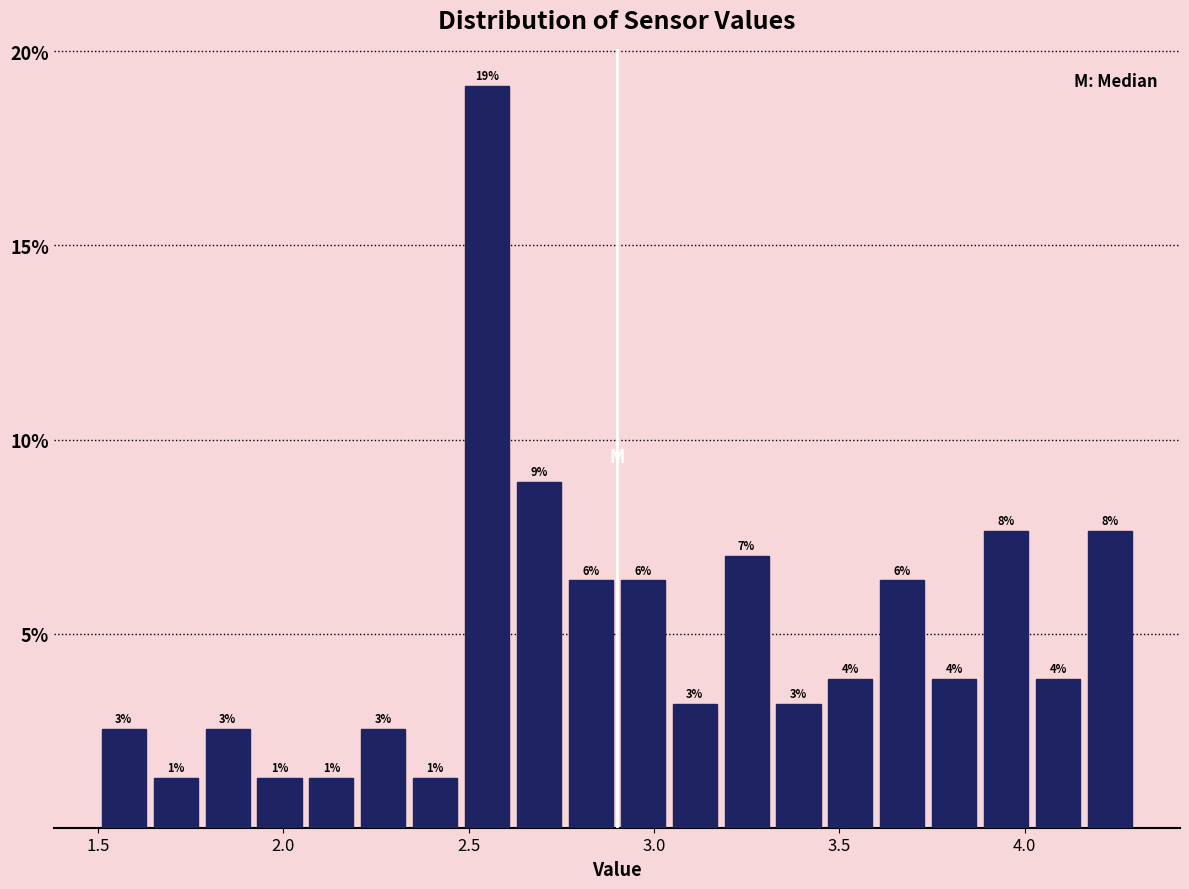

Read against the x-axis, roughly where is the centre of the tallest bar?

2.55